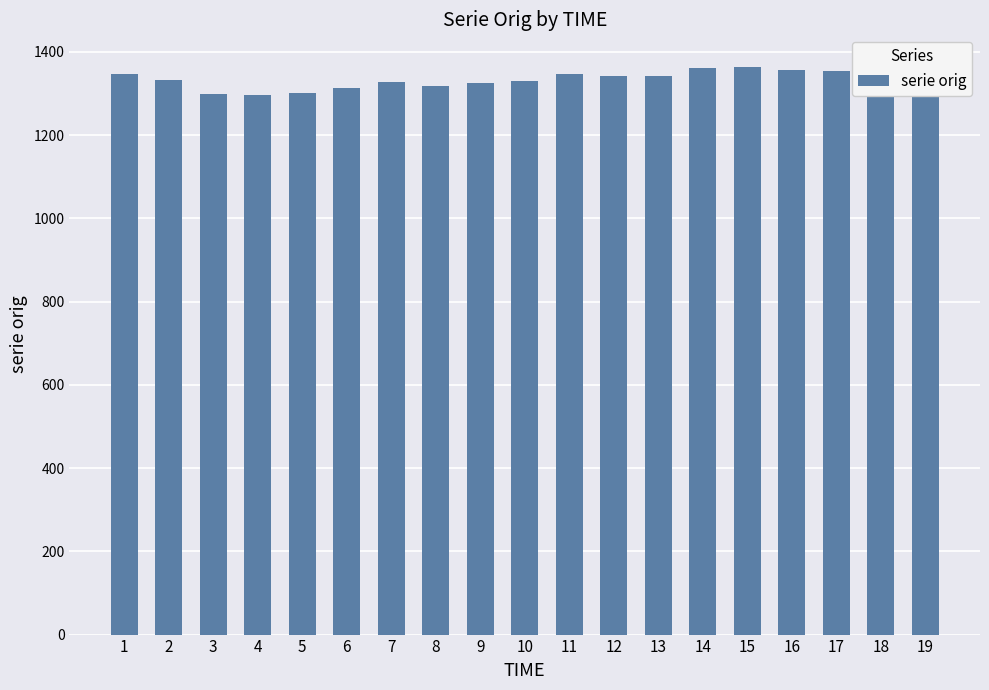

What is the sum of the values at 15 and 3?

2662.6